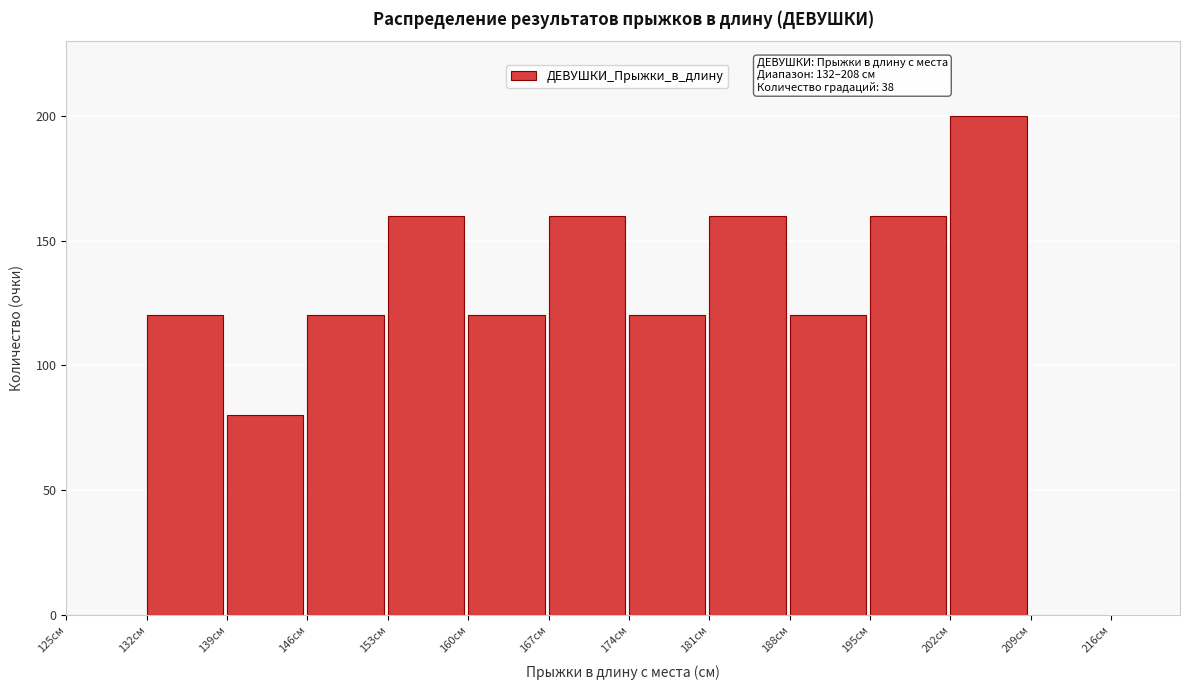

Which range on the x-axis has the tallest bar?

202 to 209